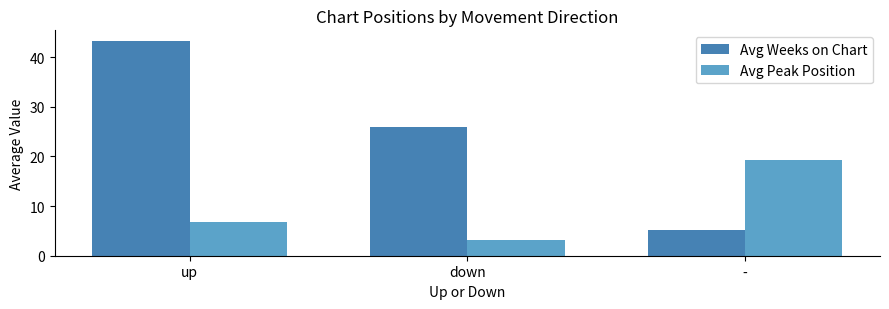

How many values in the Avg Weeks on Chart series exceed 25?

2